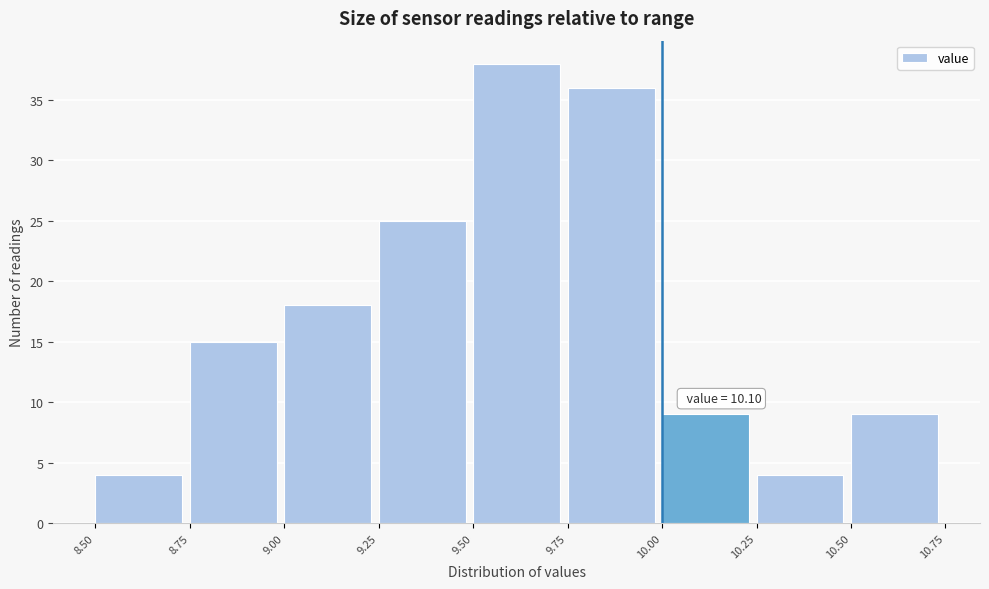

Which range on the x-axis has the tallest bar?

9.50 to 9.75